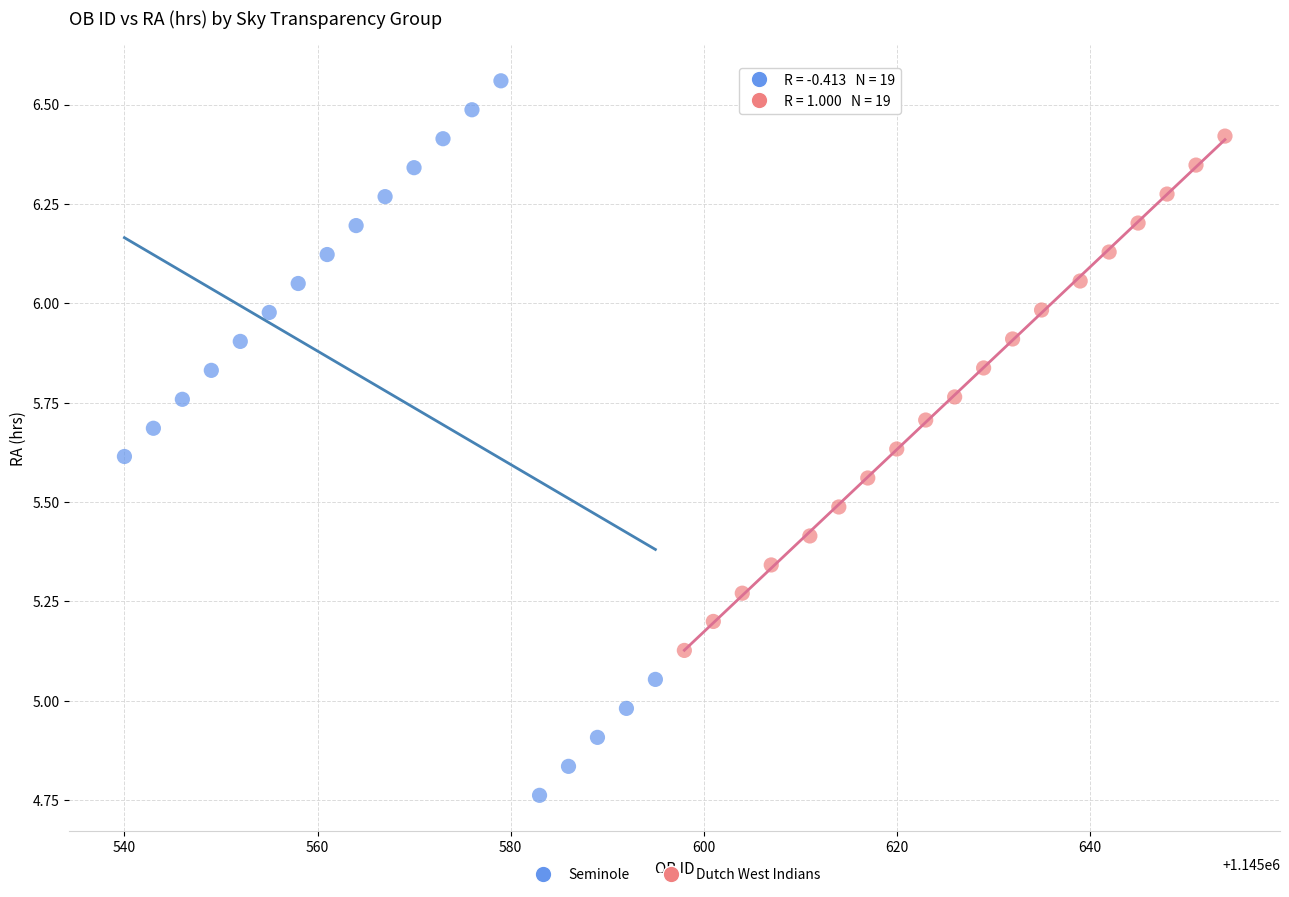

Which series reaches the minimum Y coordinate?

Seminole